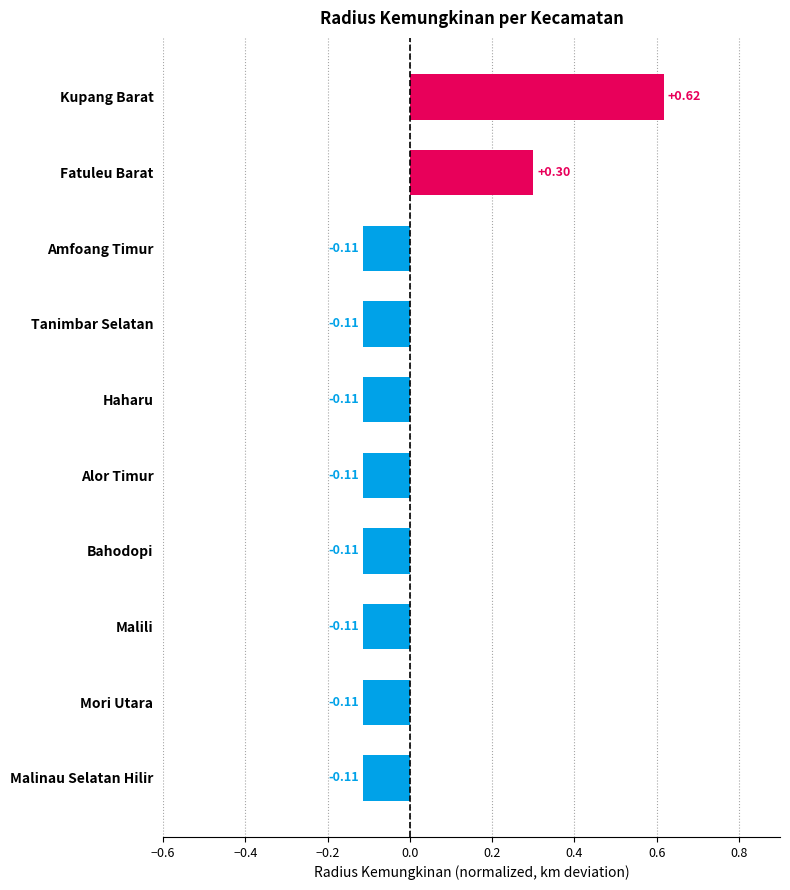

What is the label of the 2nd bar from the top?

Fatuleu Barat